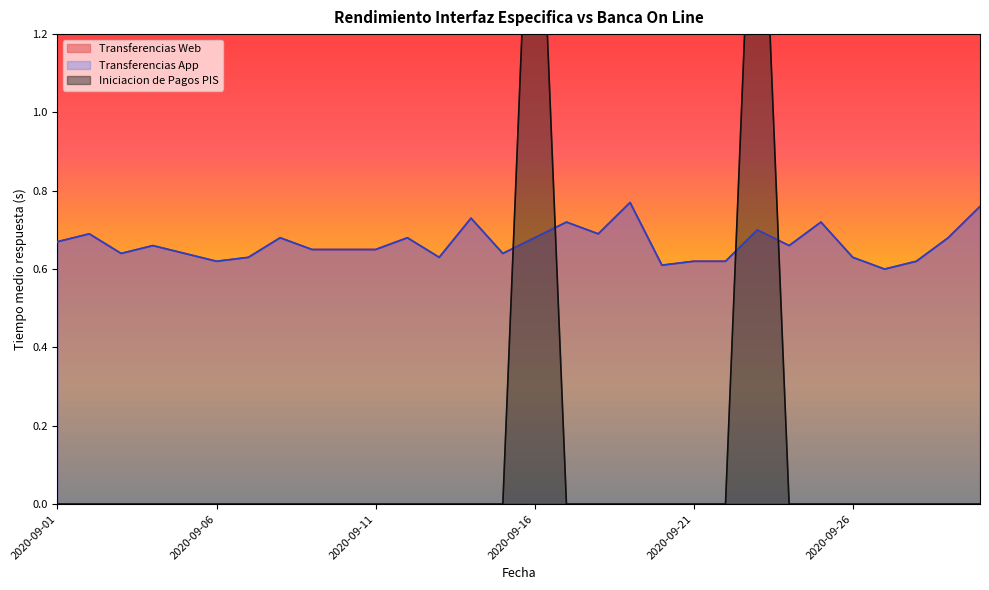

Is it true that Transferencias App equals 0.1 at 2020-09-13?

False